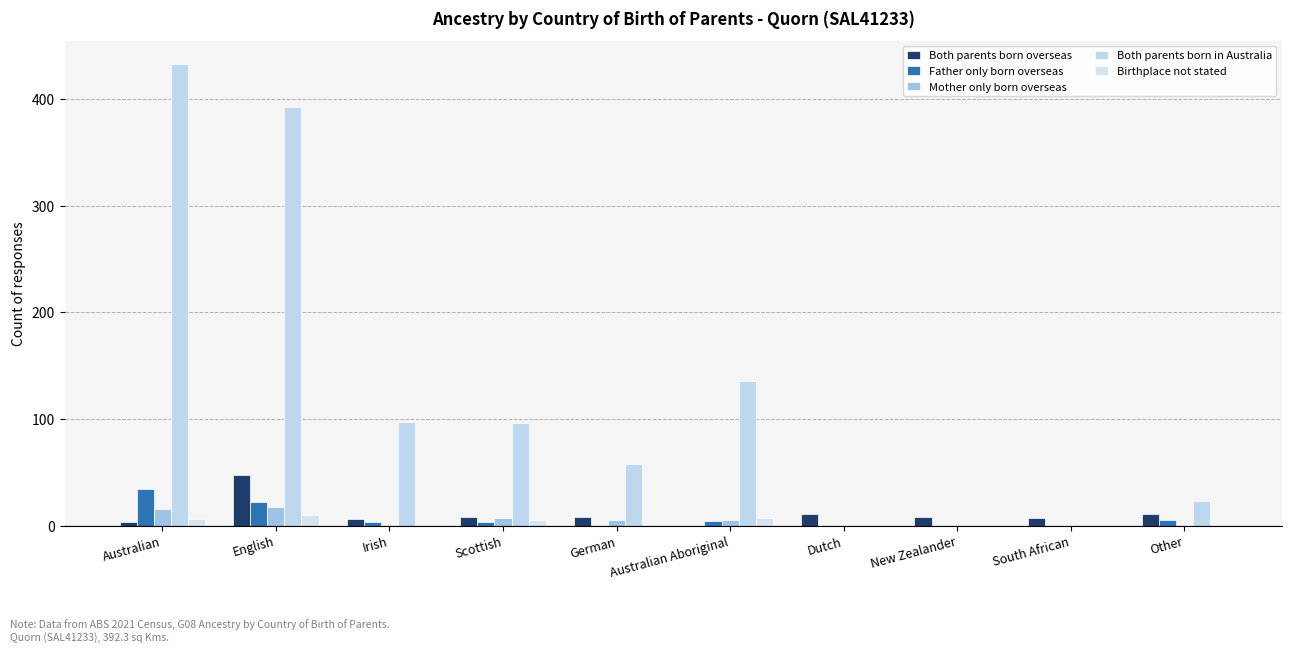

Reading left to right, list all the values displayed in this chart.

Both parents born overseas: 3	47	6	8	8	0	11	8	7	11
Father only born overseas: 34	22	3	3	0	4	0	0	0	5
Mother only born overseas: 16	17	0	7	5	5	0	0	0	0
Both parents born in Australia: 433	392	97	96	58	136	0	0	0	23
Birthplace not stated: 6	10	0	5	0	7	0	0	0	0